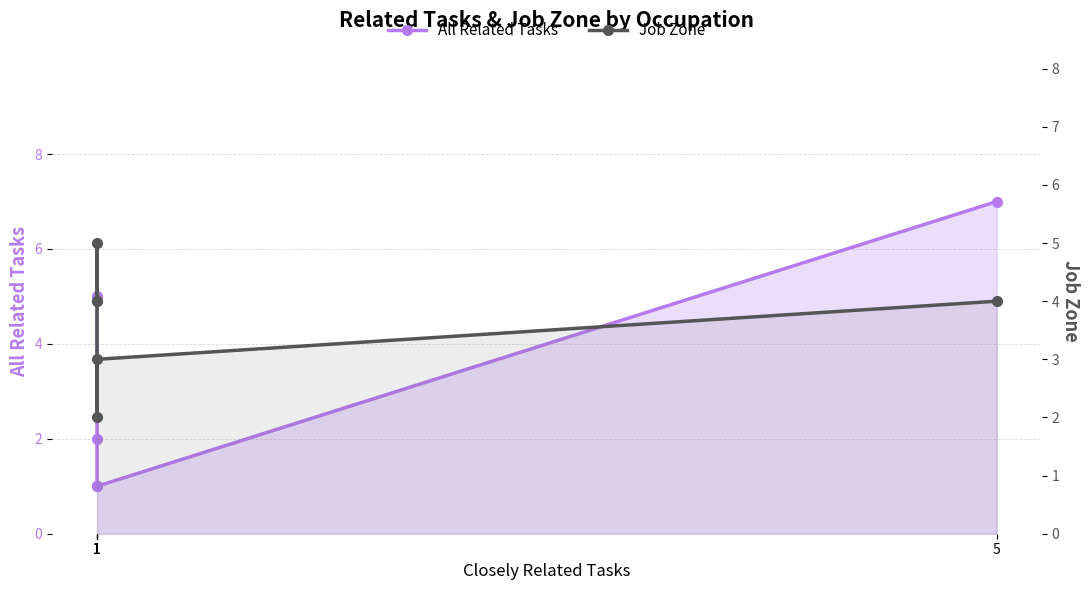

True or false: All Related Tasks and Job Zone cross at least once.

True